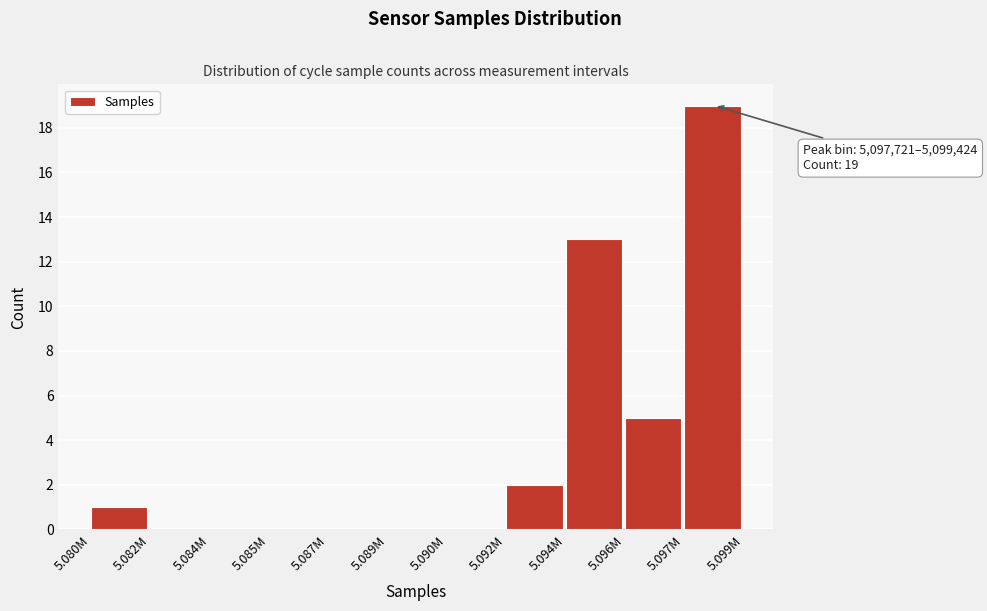

Reading left to right, what are all the values shown in this chart?

5.080M=1	5.082M=0	5.084M=0	5.085M=0	5.087M=0	5.089M=0	5.090M=0	5.092M=2	5.094M=13	5.096M=5	5.097M=19